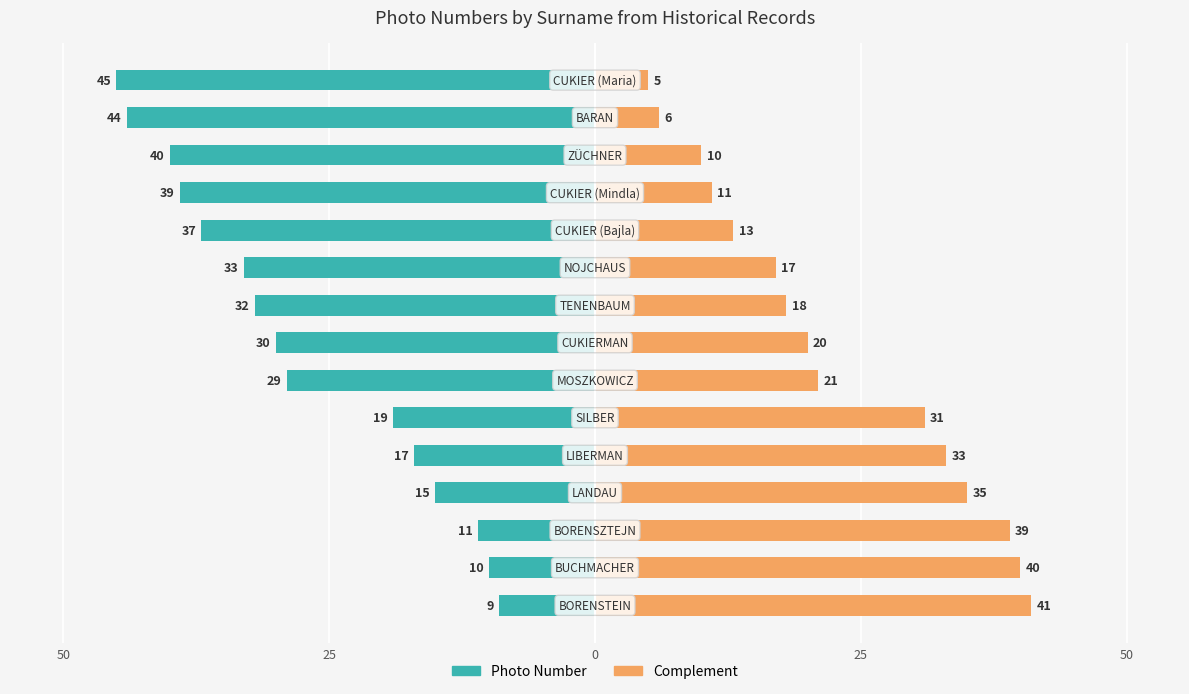

Which series has the widest spread of values?

Photo Number